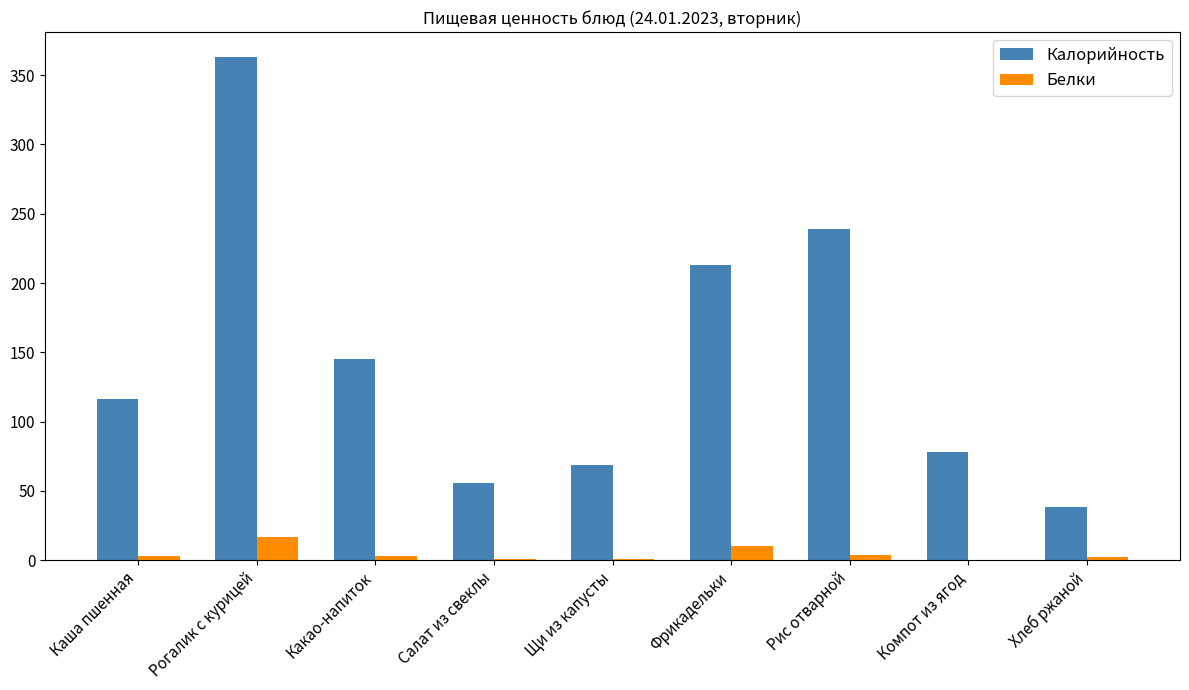

Which series changed the most between Какао-напиток and Хлеб ржаной?

Калорийность